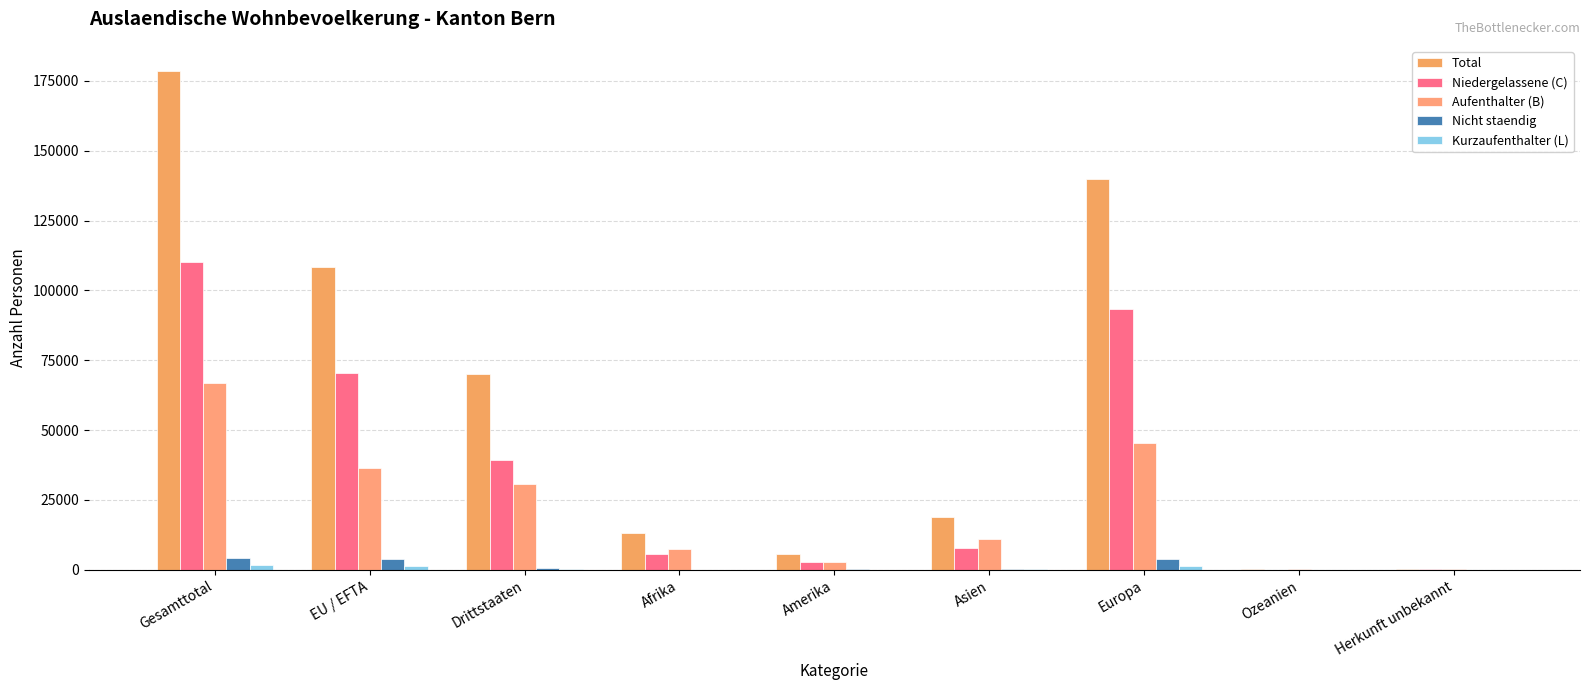

The Aufenthalter (B) series shows 7302 at Asien. True or false?

False